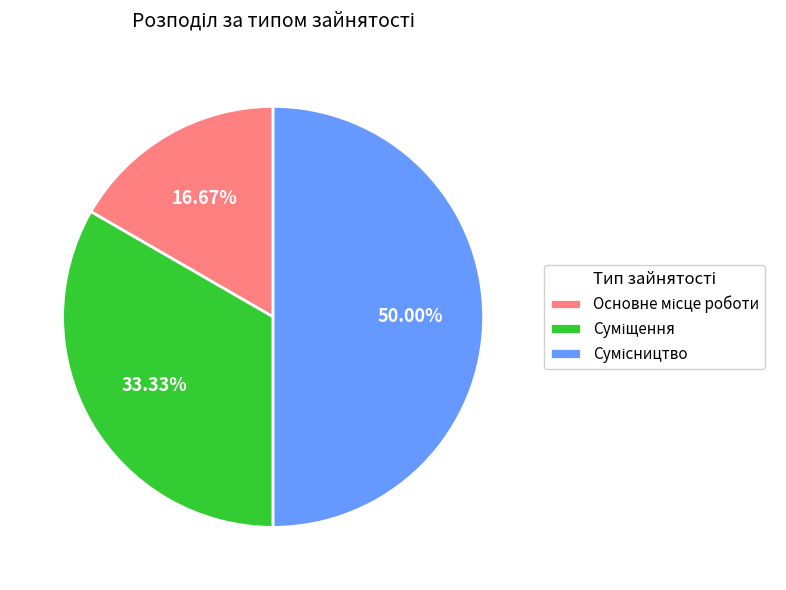

Rank the categories by value from lowest to highest.

Основне місце роботи, Суміщення, Сумісництво